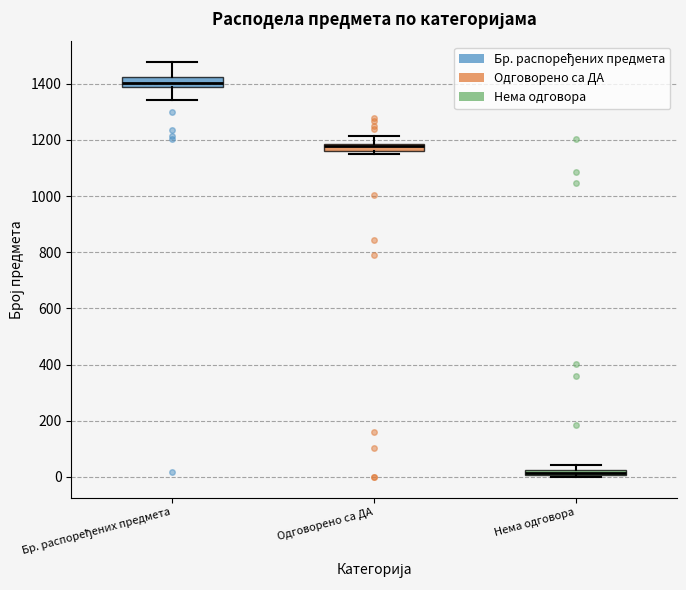

Where is the upper edge of the box for Одговорено са ДА on the y-axis? The values are not printed on the chart, so give them approximately, as read against the axis.

1180